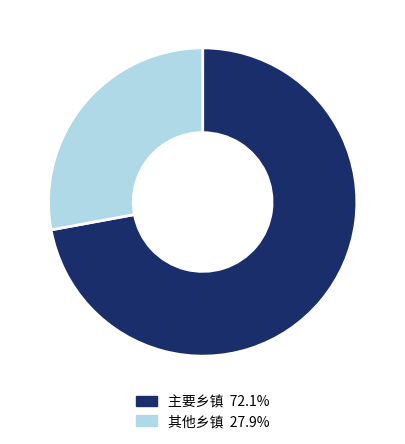

Count the number of slices in the pie.

2